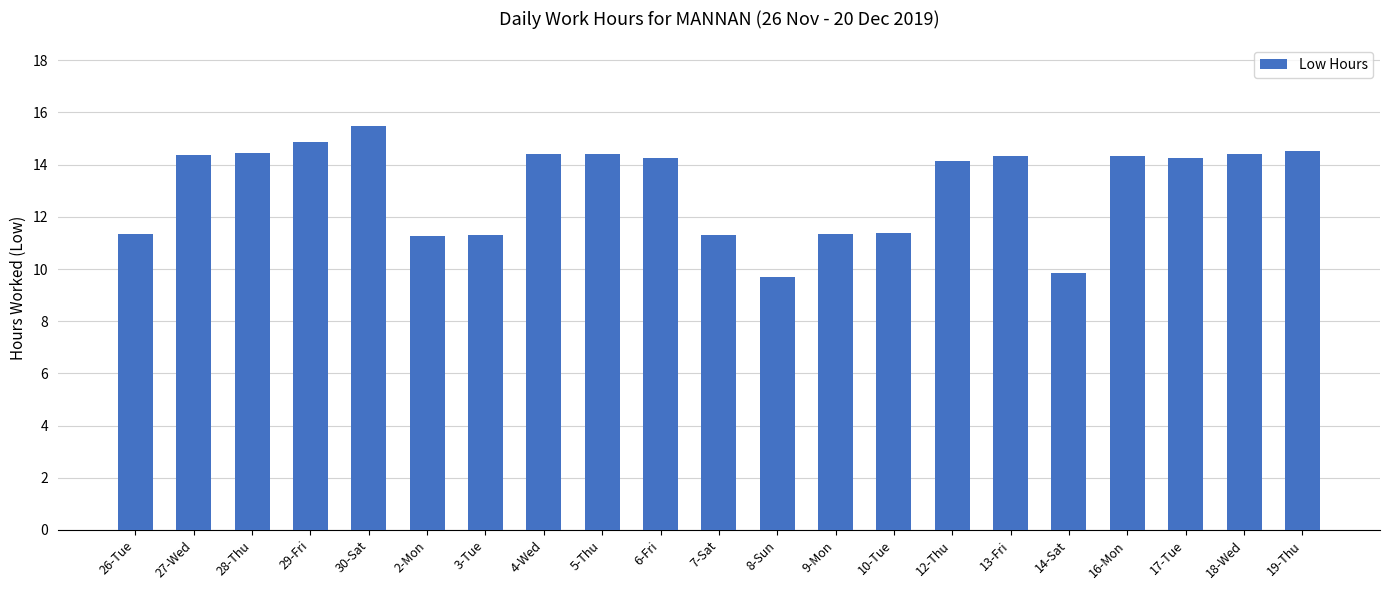

Approximately how many times larger is the value at 8-Sun compared to 17-Tue?

0.7